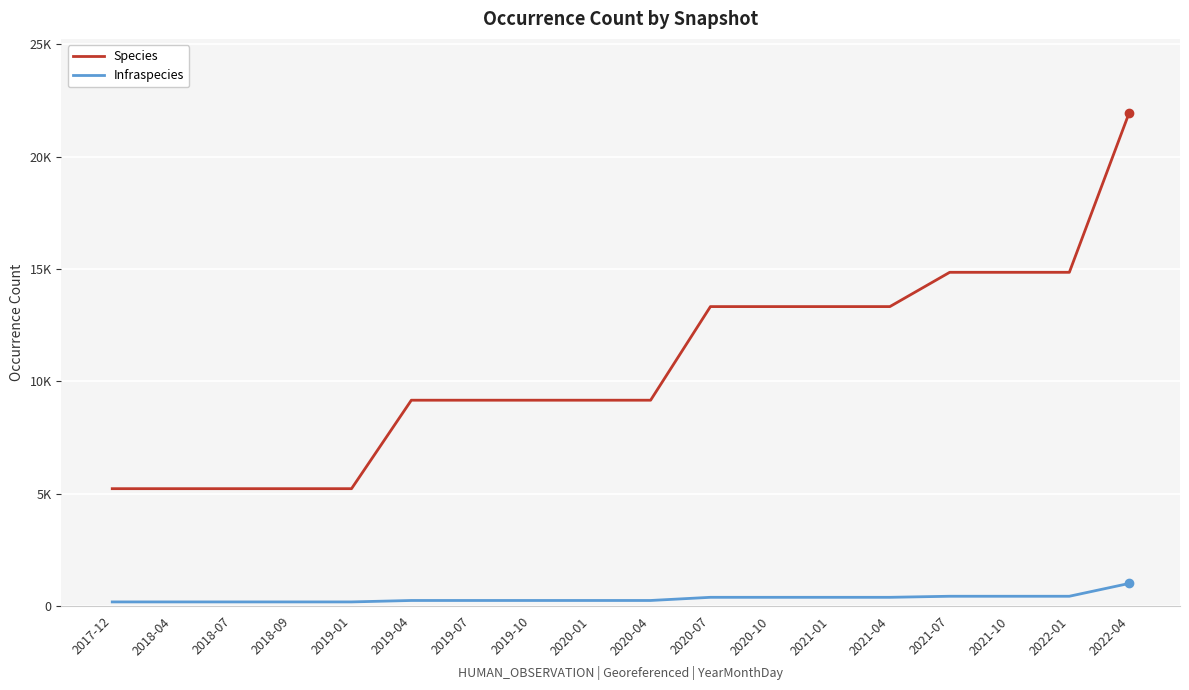

What are all the series names shown in the legend?

Species, Infraspecies